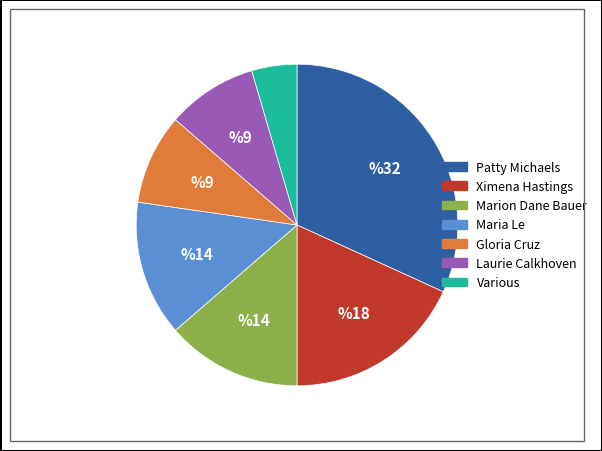

Does Gloria Cruz account for over 50% of the chart?

No